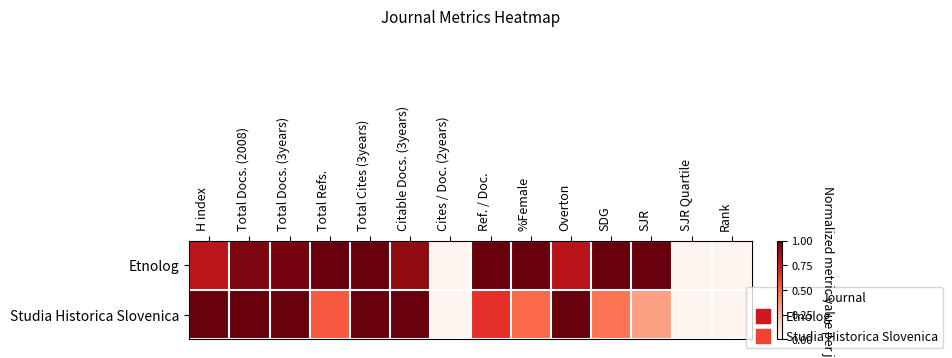

List the series in order of their overall mean, lowest first.

Studia Historica Slovenica, Etnolog